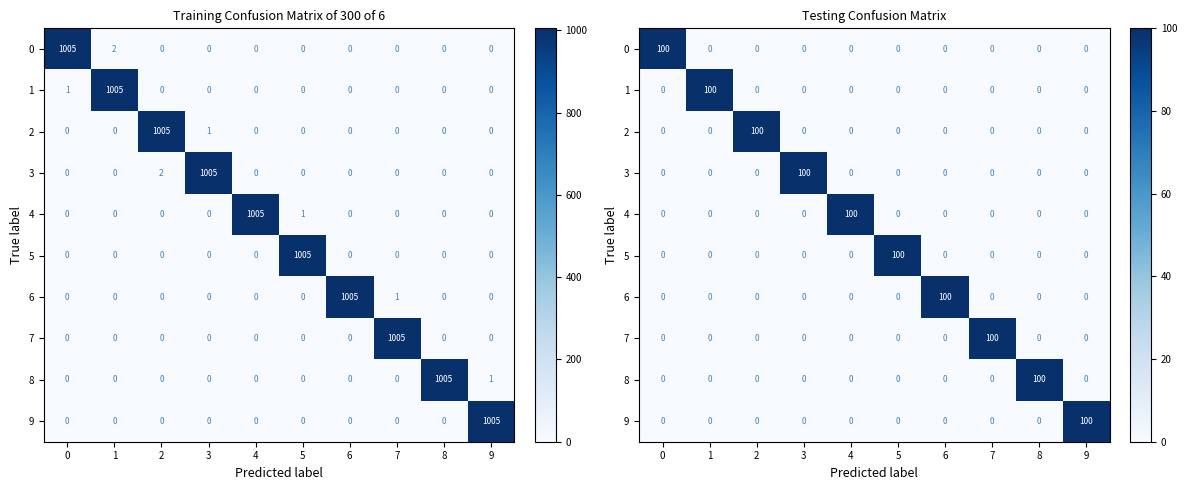

What is the total value across all series at 7?

100